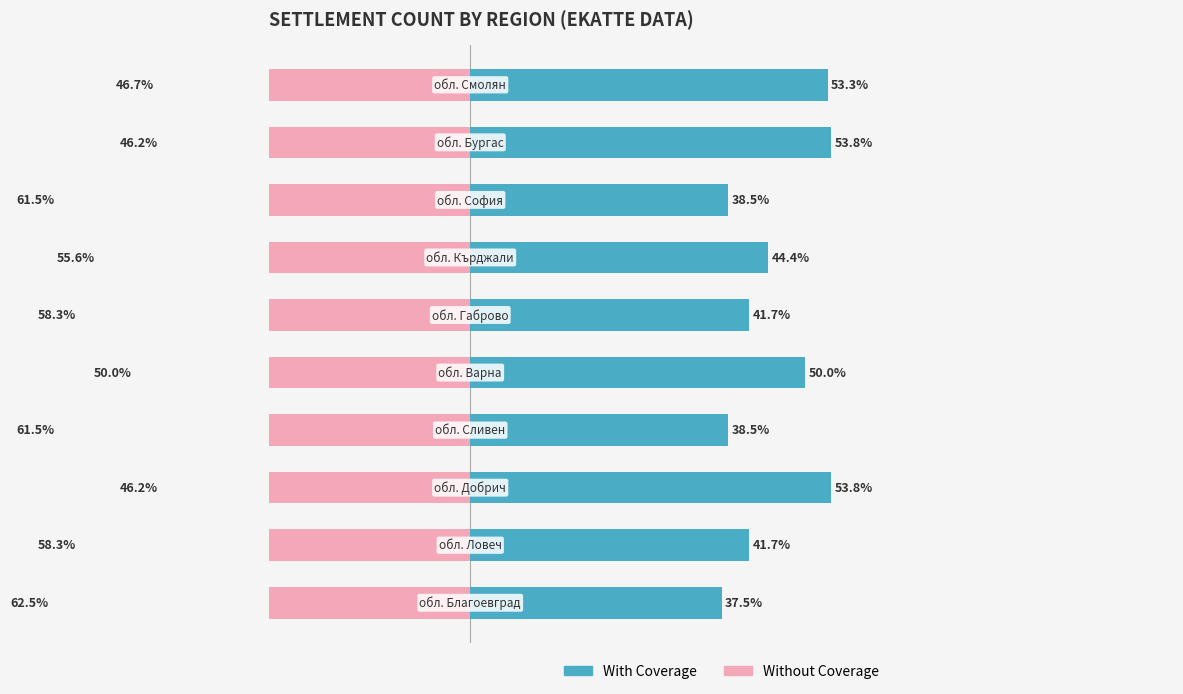

Reading left to right, transcribe all the data shown in this chart.

With Coverage: 37.5	41.7	53.8	38.5	50.0	41.7	44.4	38.5	53.8	53.3
Without Coverage: -62.5	-58.3	-46.2	-61.5	-50.0	-58.3	-55.6	-61.5	-46.2	-46.7